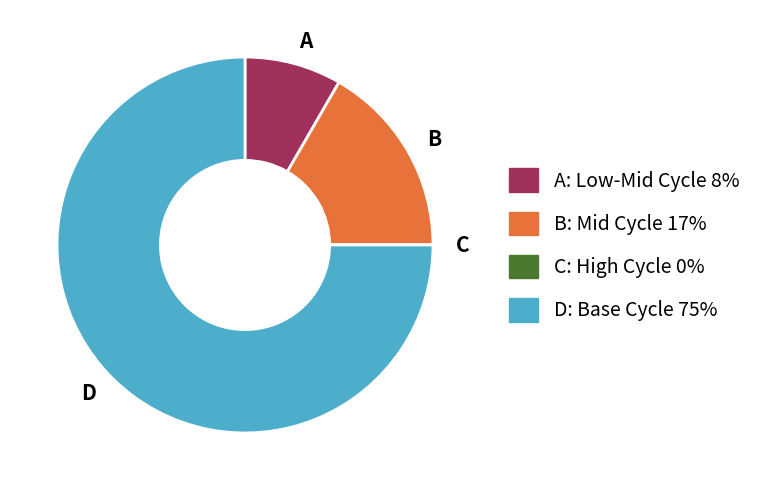

Is the sum of B and D greater than half?

Yes